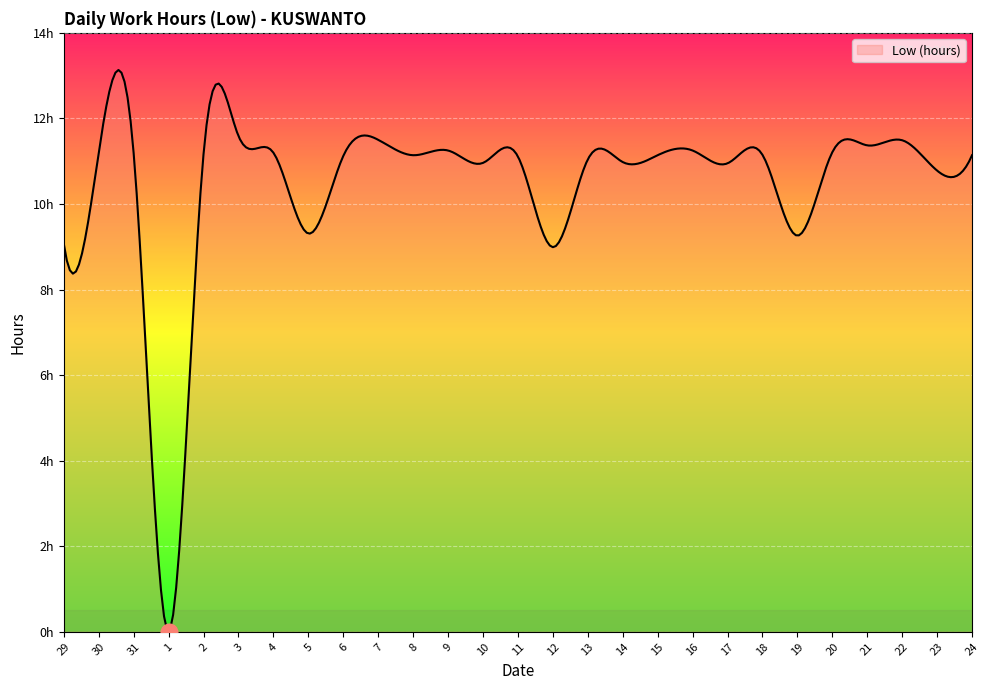

At which label does the data first exceed 11?

30